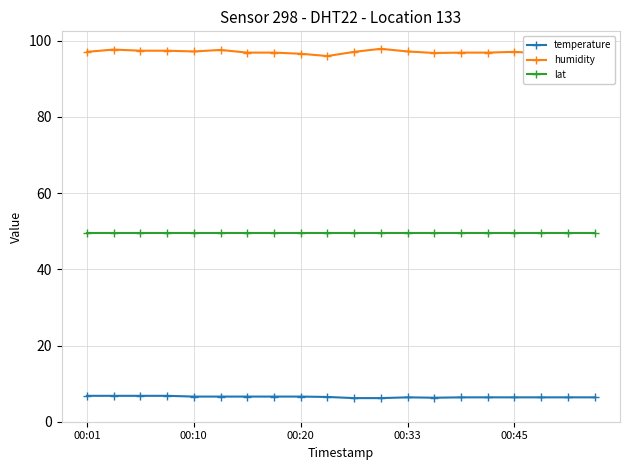

What is the greatest value displayed?

97.9